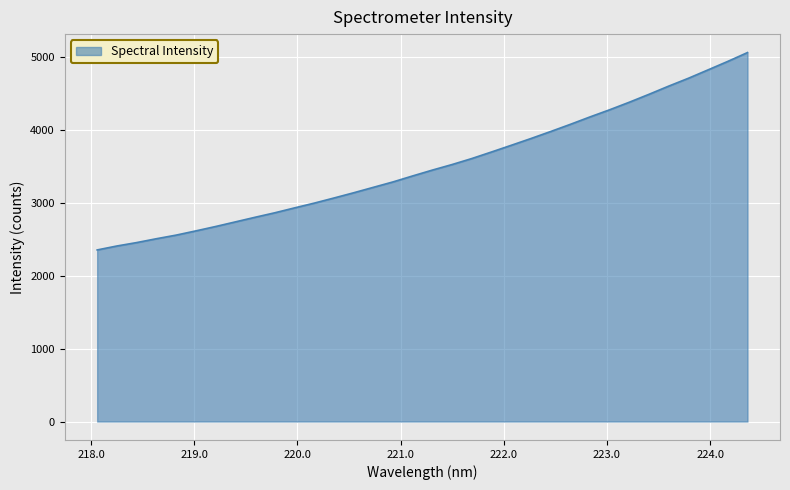

What is the smallest value displayed?

2354.5